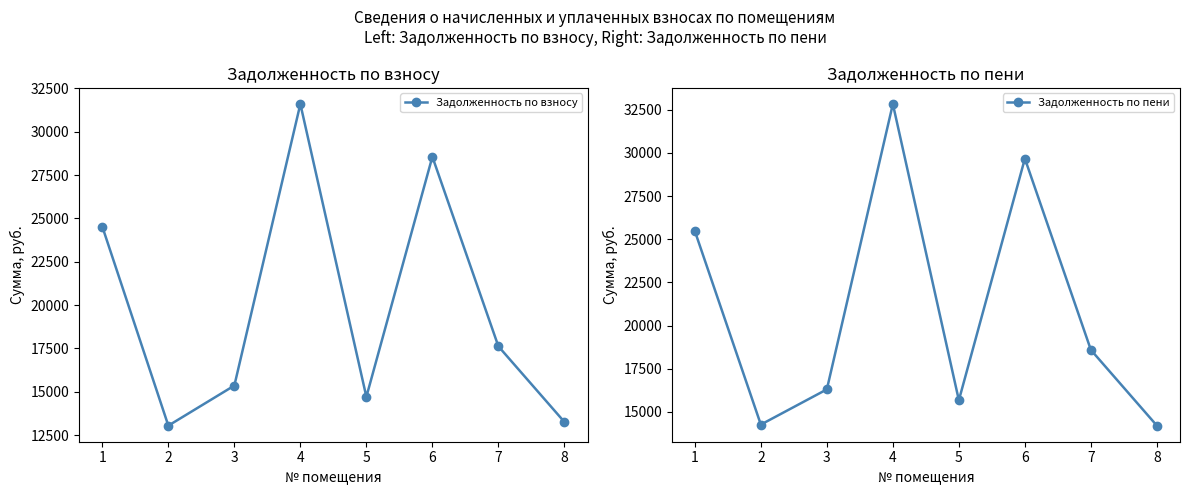

List the series in order of their peak value, lowest first.

Задолженность по взносу, Задолженность по пени